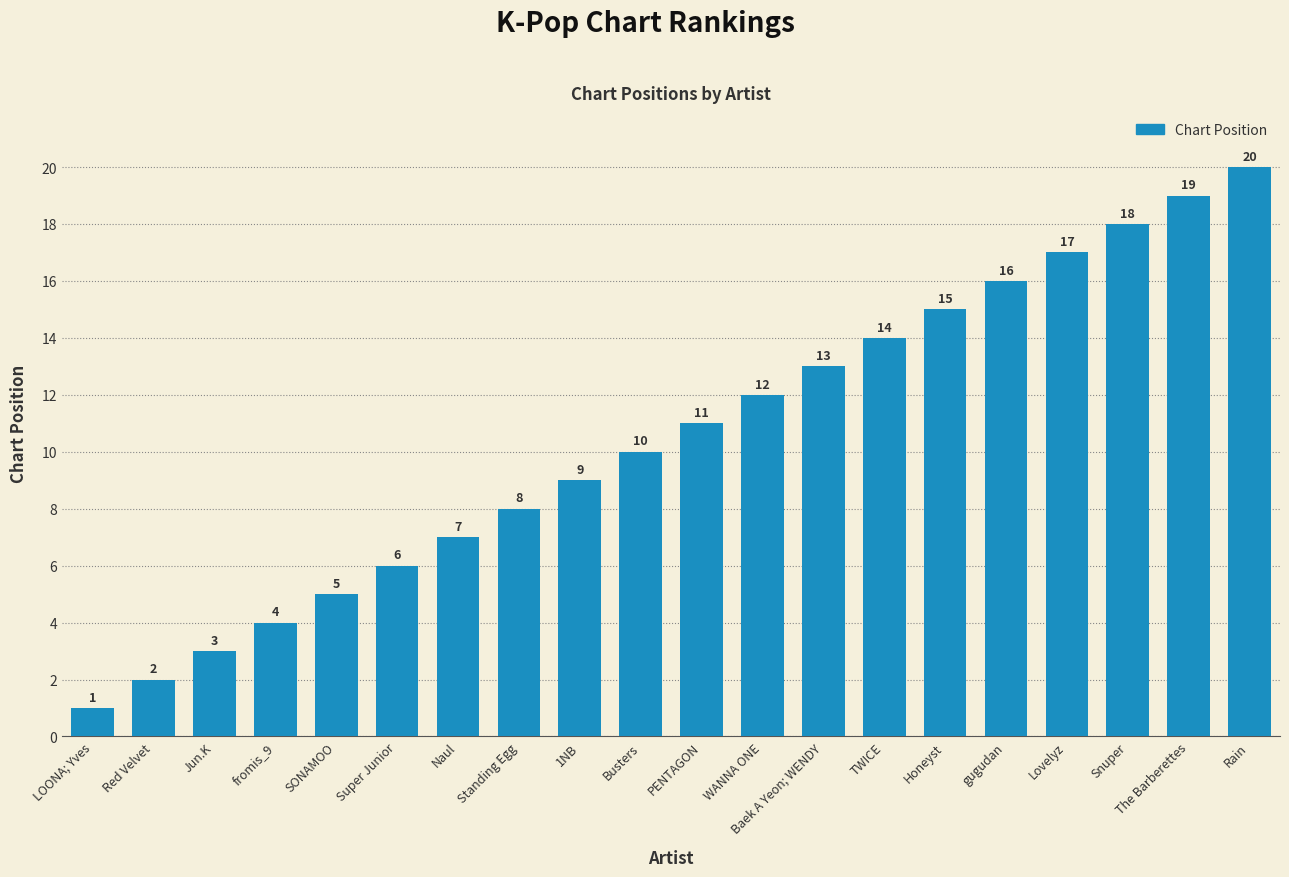

Reading left to right, extract all data points from this chart.

LOONA; Yves=1	Red Velvet=2	Jun.K=3	fromis_9=4	SONAMOO=5	Super Junior=6	Naul=7	Standing Egg=8	1NB=9	Busters=10	PENTAGON=11	WANNA ONE=12	Baek A Yeon; WENDY=13	TWICE=14	Honeyst=15	gugudan=16	Lovelyz=17	Snuper=18	The Barberettes=19	Rain=20